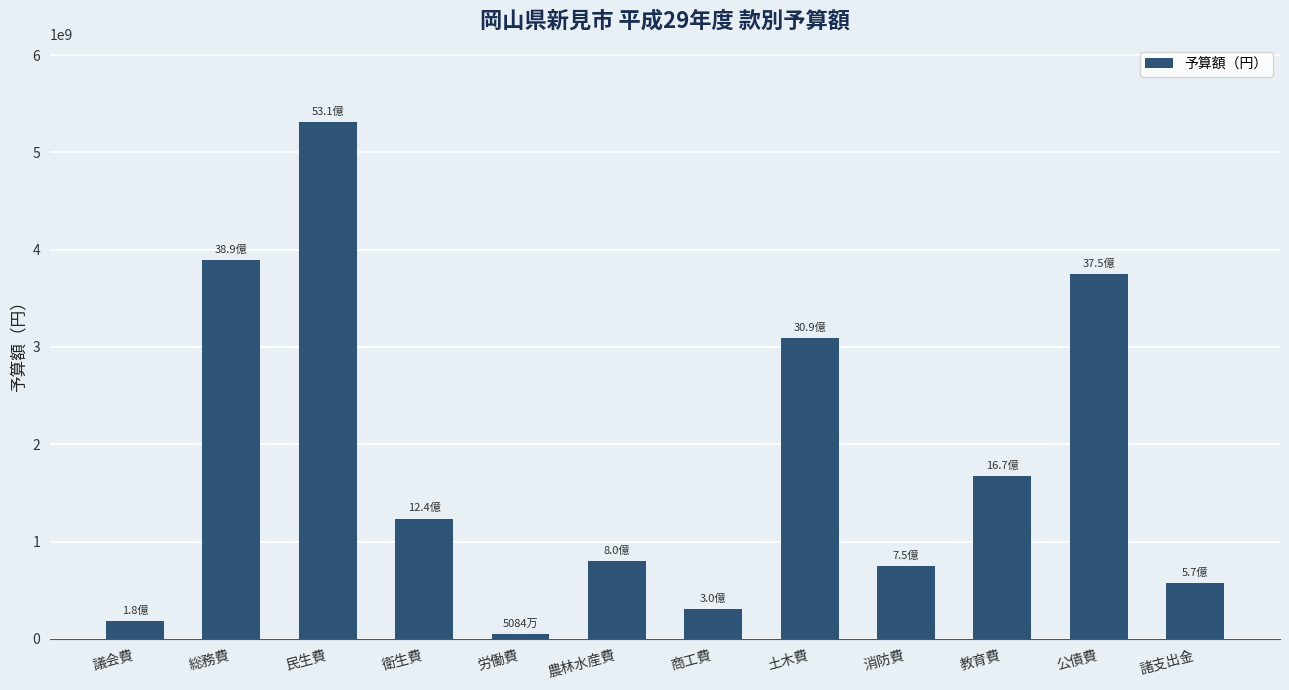

Rank the categories by value from lowest to highest.

労働費, 議会費, 商工費, 諸支出金, 消防費, 農林水産費, 衛生費, 教育費, 土木費, 公債費, 総務費, 民生費